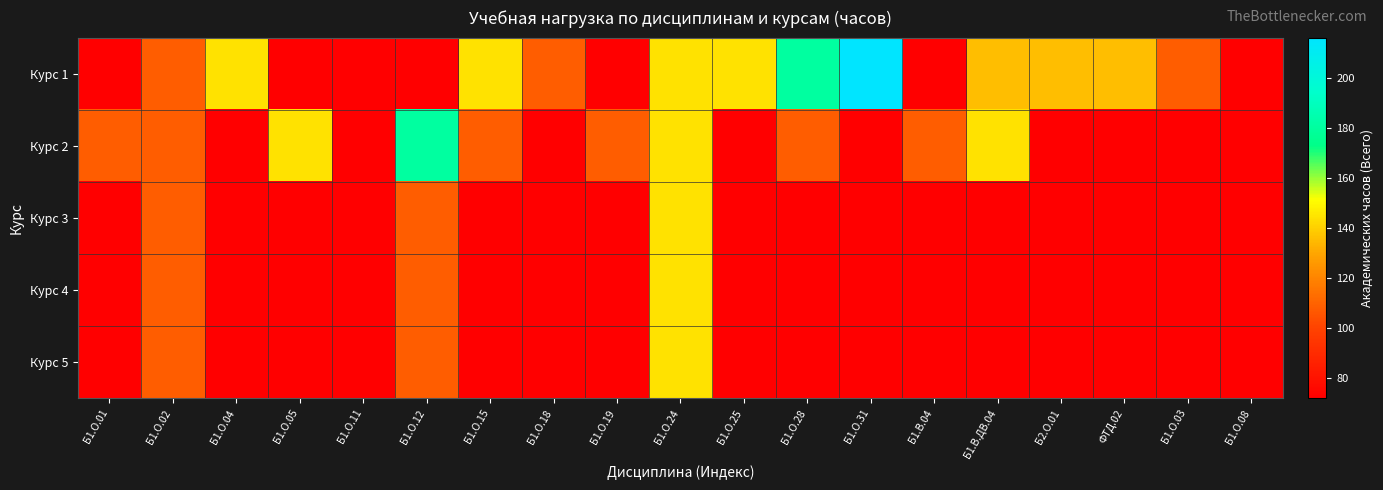

What is the smallest value displayed?

72